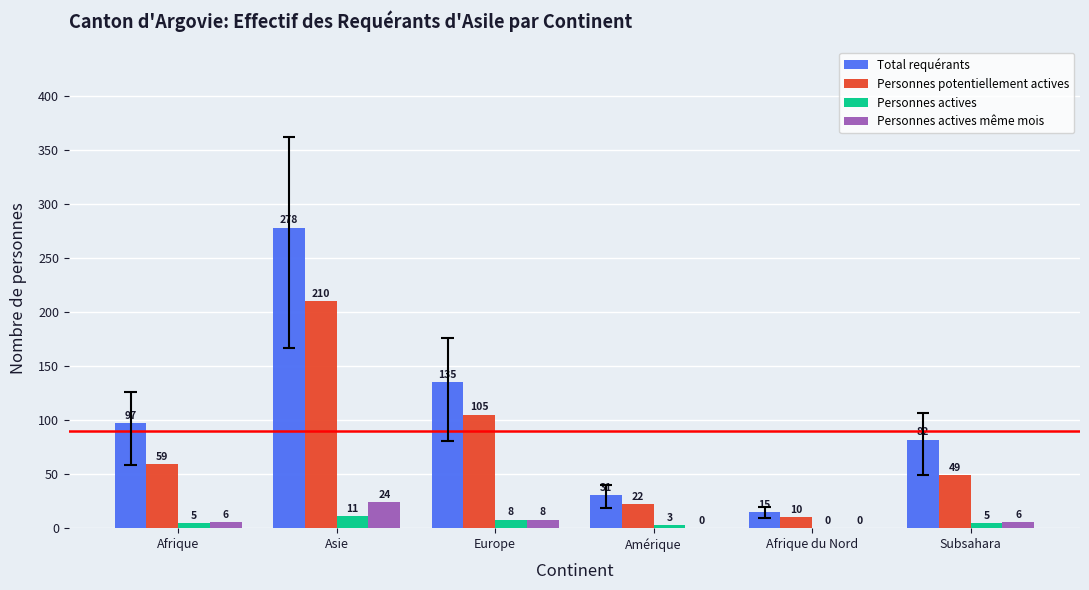

What position from the left is Subsahara?

6